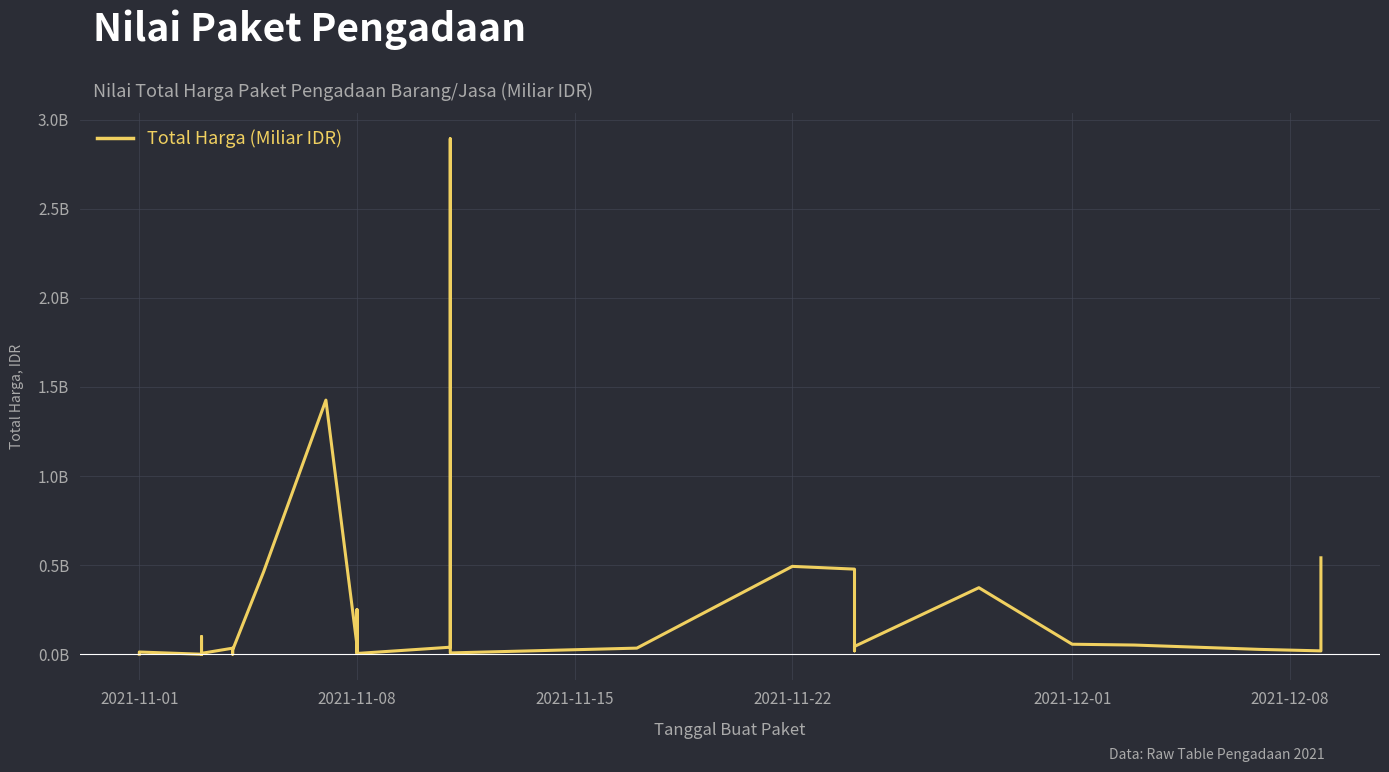

The chart shows a value of 0.0 at 2021-11-08. True or false?

True